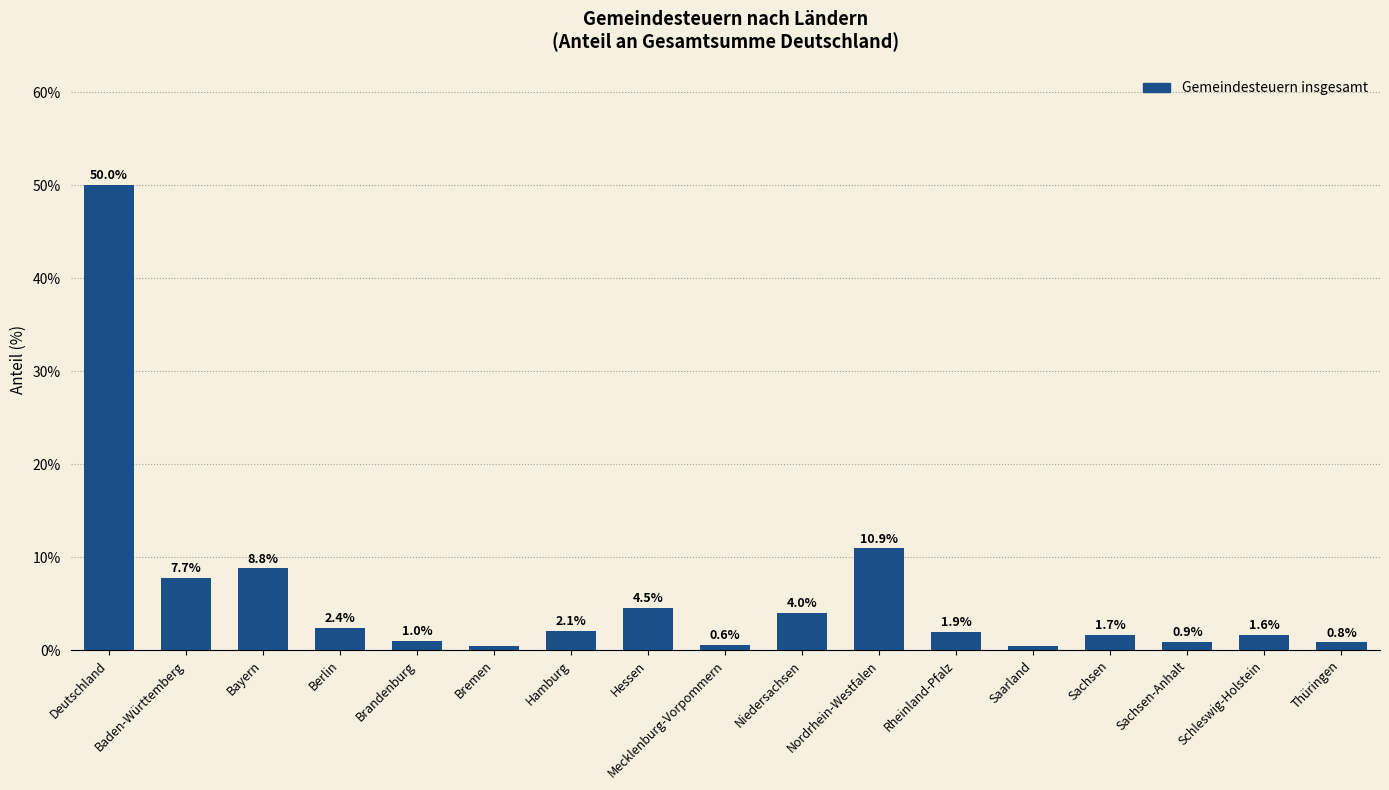

How many values are below 1?

5